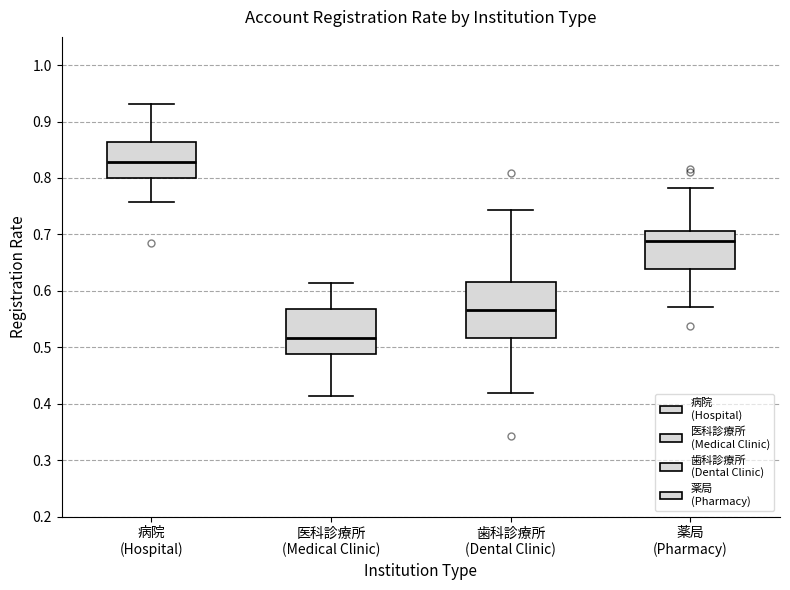

Which box's median line is the highest?

病院 (Hospital)